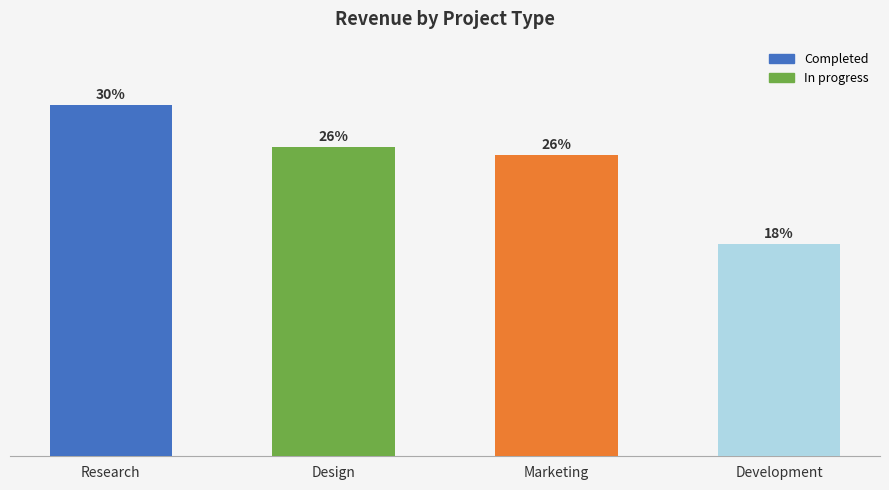

The chart shows a value of 234615 at Marketing. True or false?

False